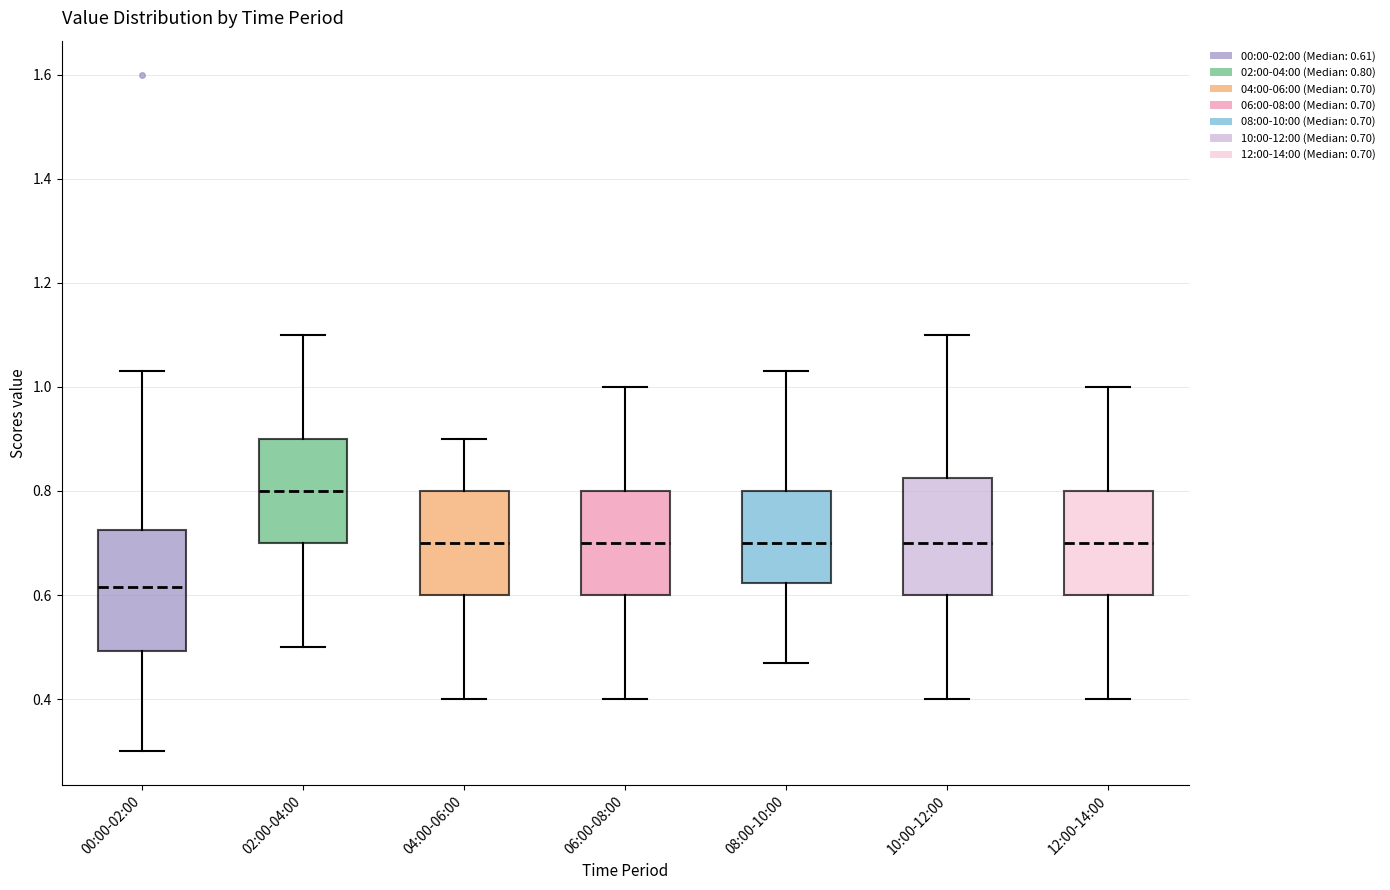

Where does the median line of the box for 06:00-08:00 sit on the y-axis? The values are not printed on the chart, so give them approximately, as read against the axis.

0.70